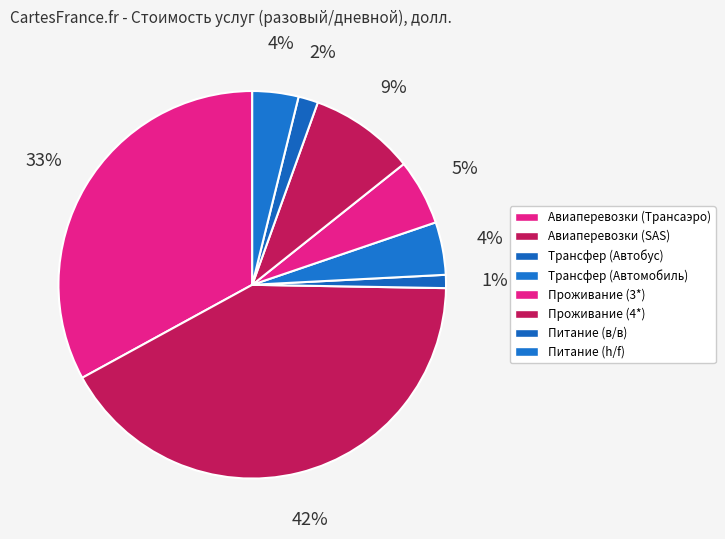

How many segments does this pie chart have?

8